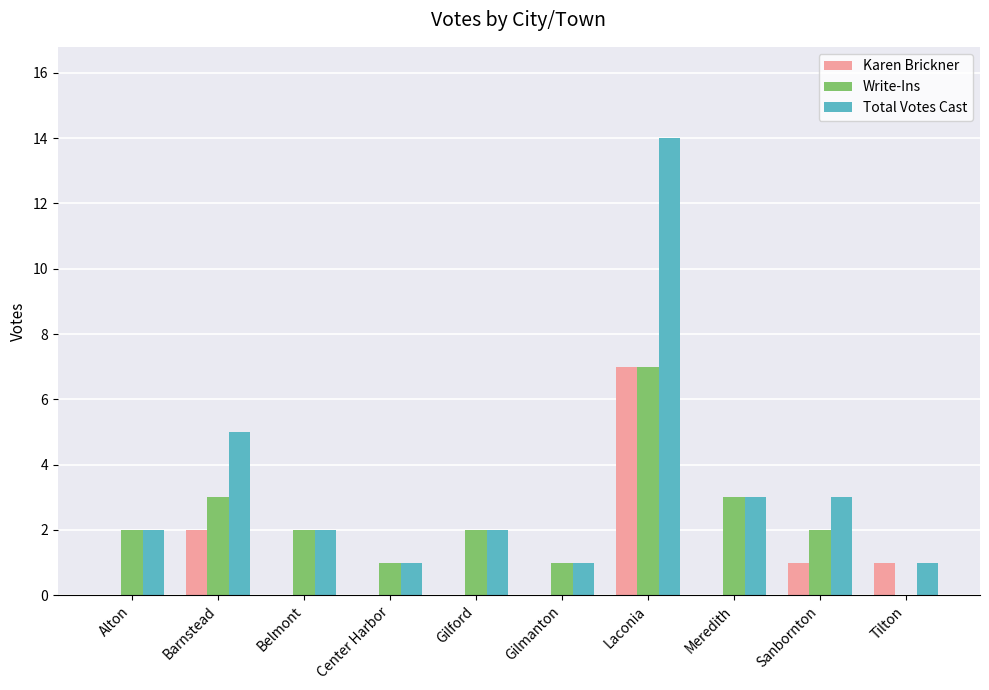

At which category is the sum across all series the highest?

Laconia